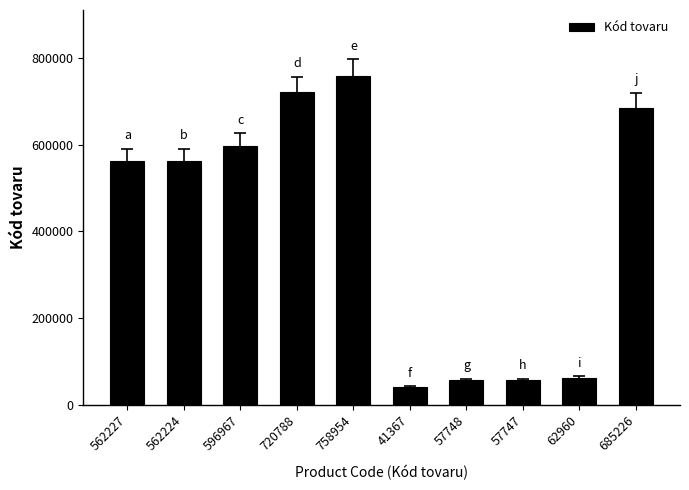

Which category has the highest value across all series?

758954